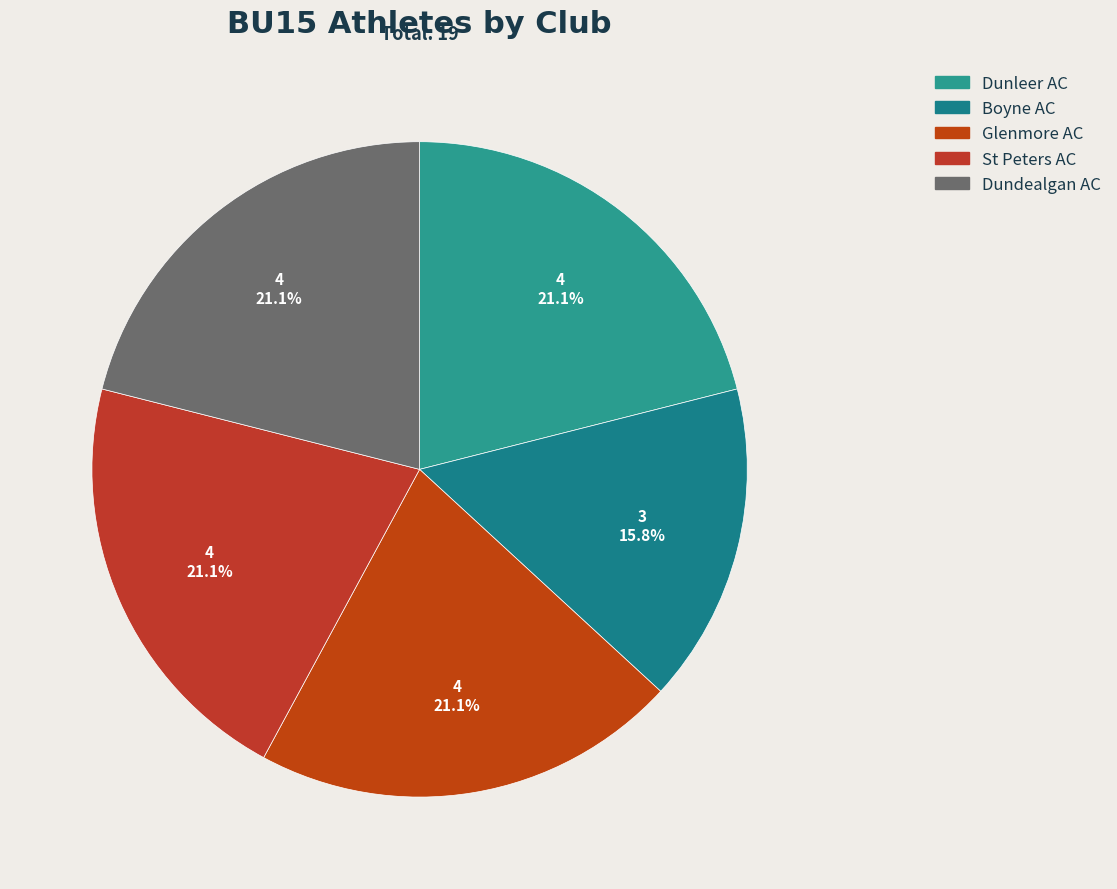

What percentage do Dunleer AC and Glenmore AC together represent?

42.1%